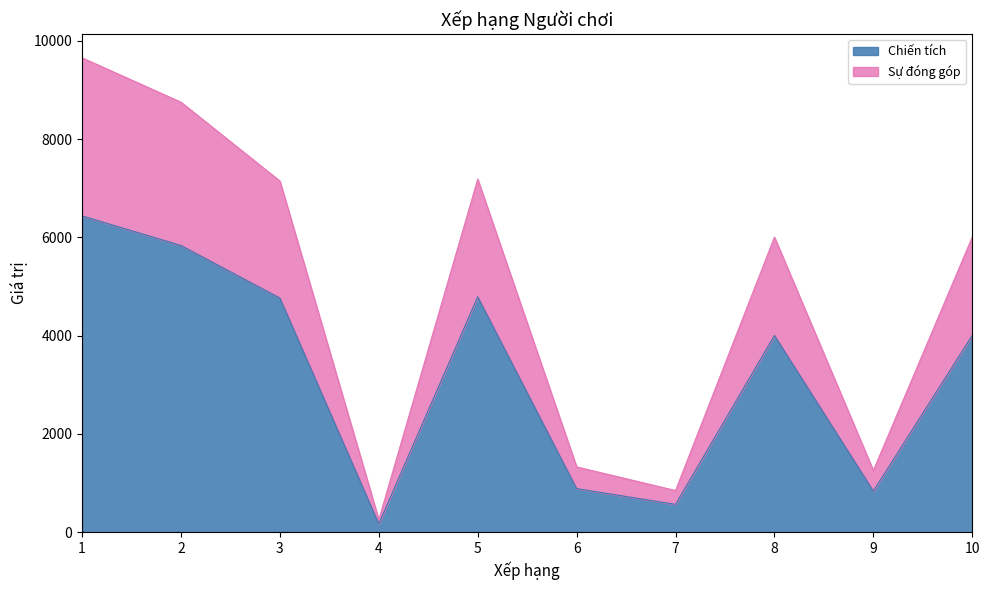

What is the value of the Chiến tích point at the 5th from the left?

4789